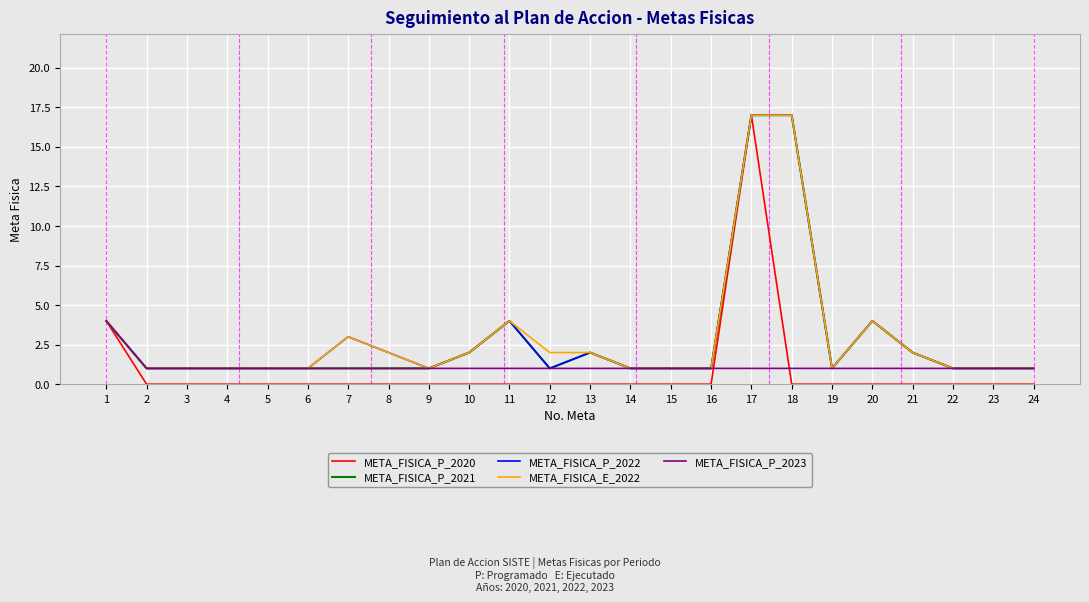

What is the total value across all series at 3?

4